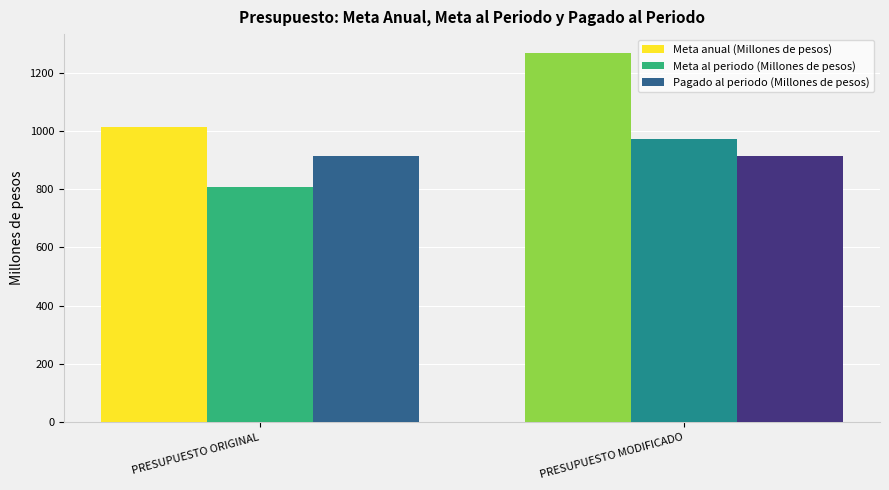

Is the value of Meta anual (Millones de pesos) at PRESUPUESTO ORIGINAL greater than the value of Meta al periodo (Millones de pesos) at PRESUPUESTO ORIGINAL?

Yes